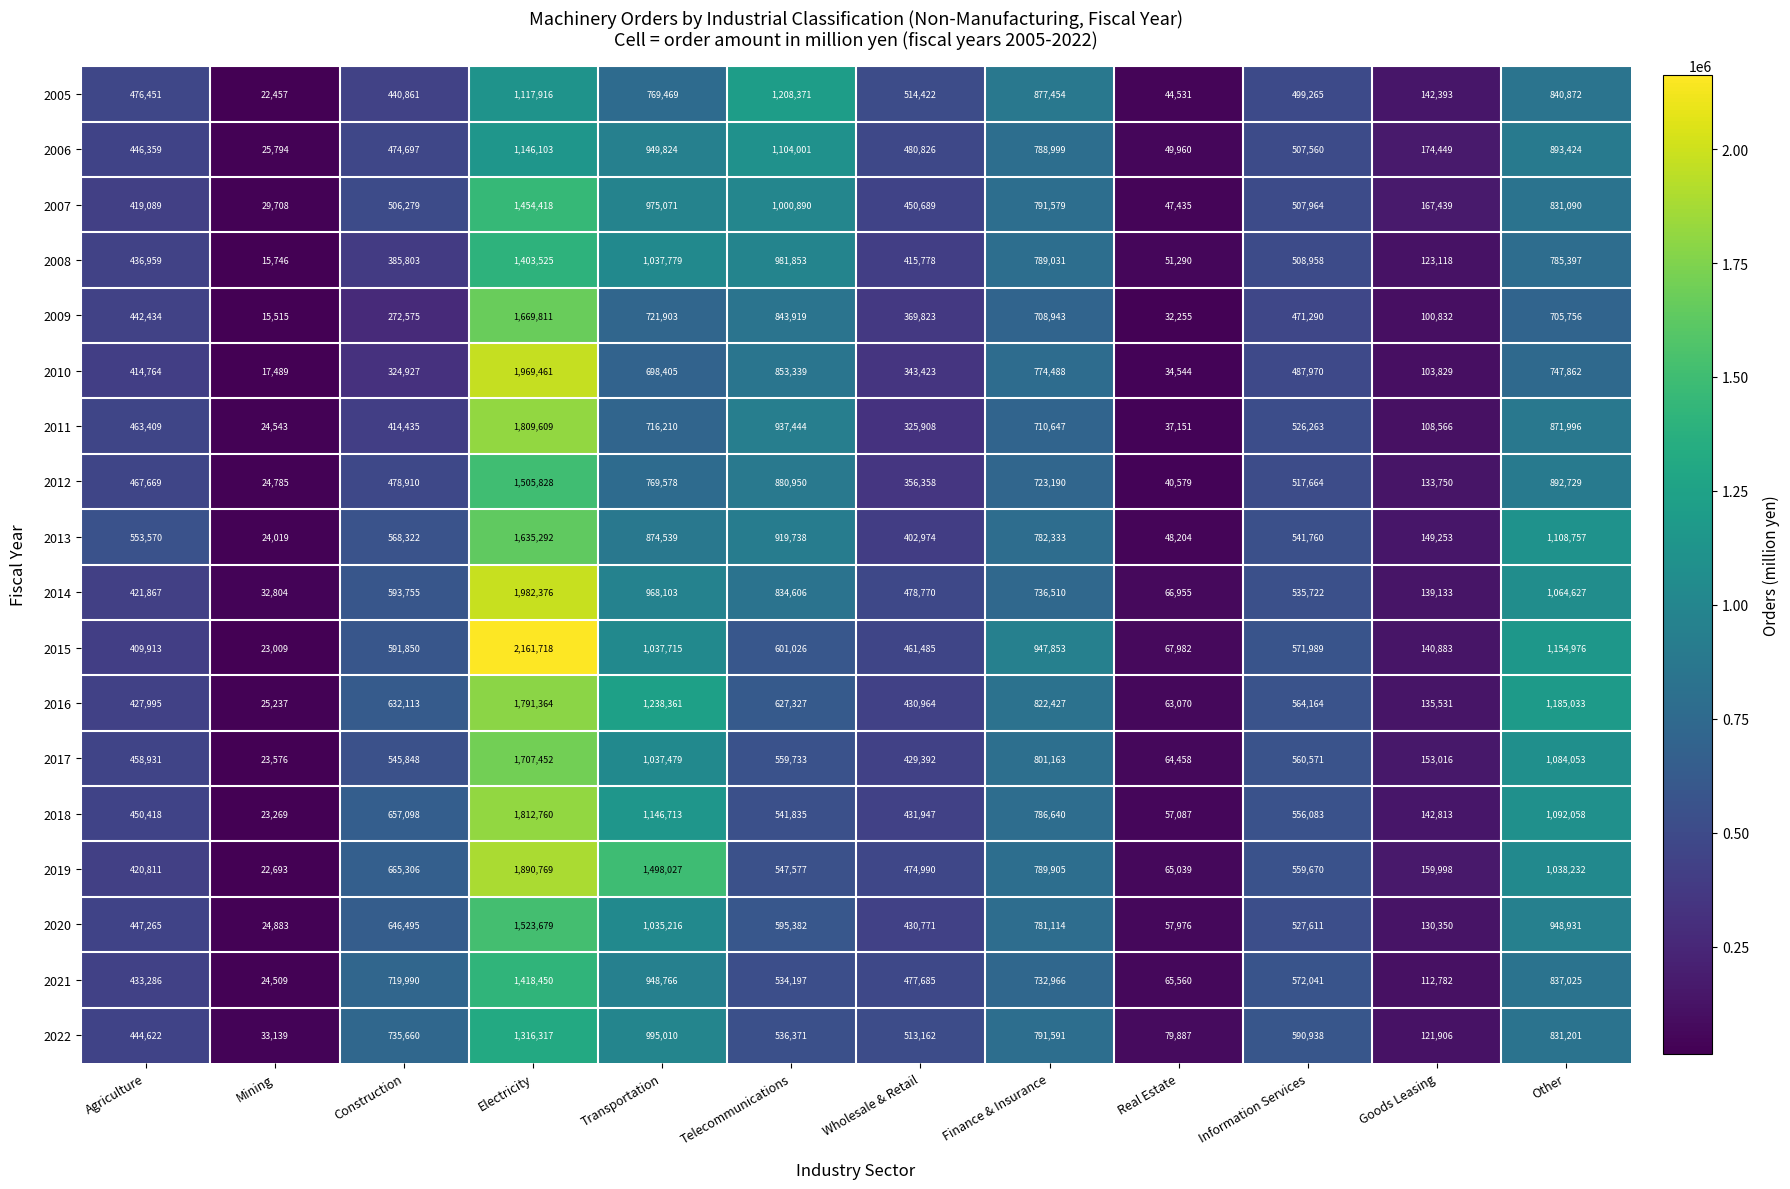

List the labels in order of 2020 value, largest first.

Electricity, Transportation, Other, Finance & Insurance, Construction, Telecommunications, Information Services, Agriculture, Wholesale & Retail, Goods Leasing, Real Estate, Mining